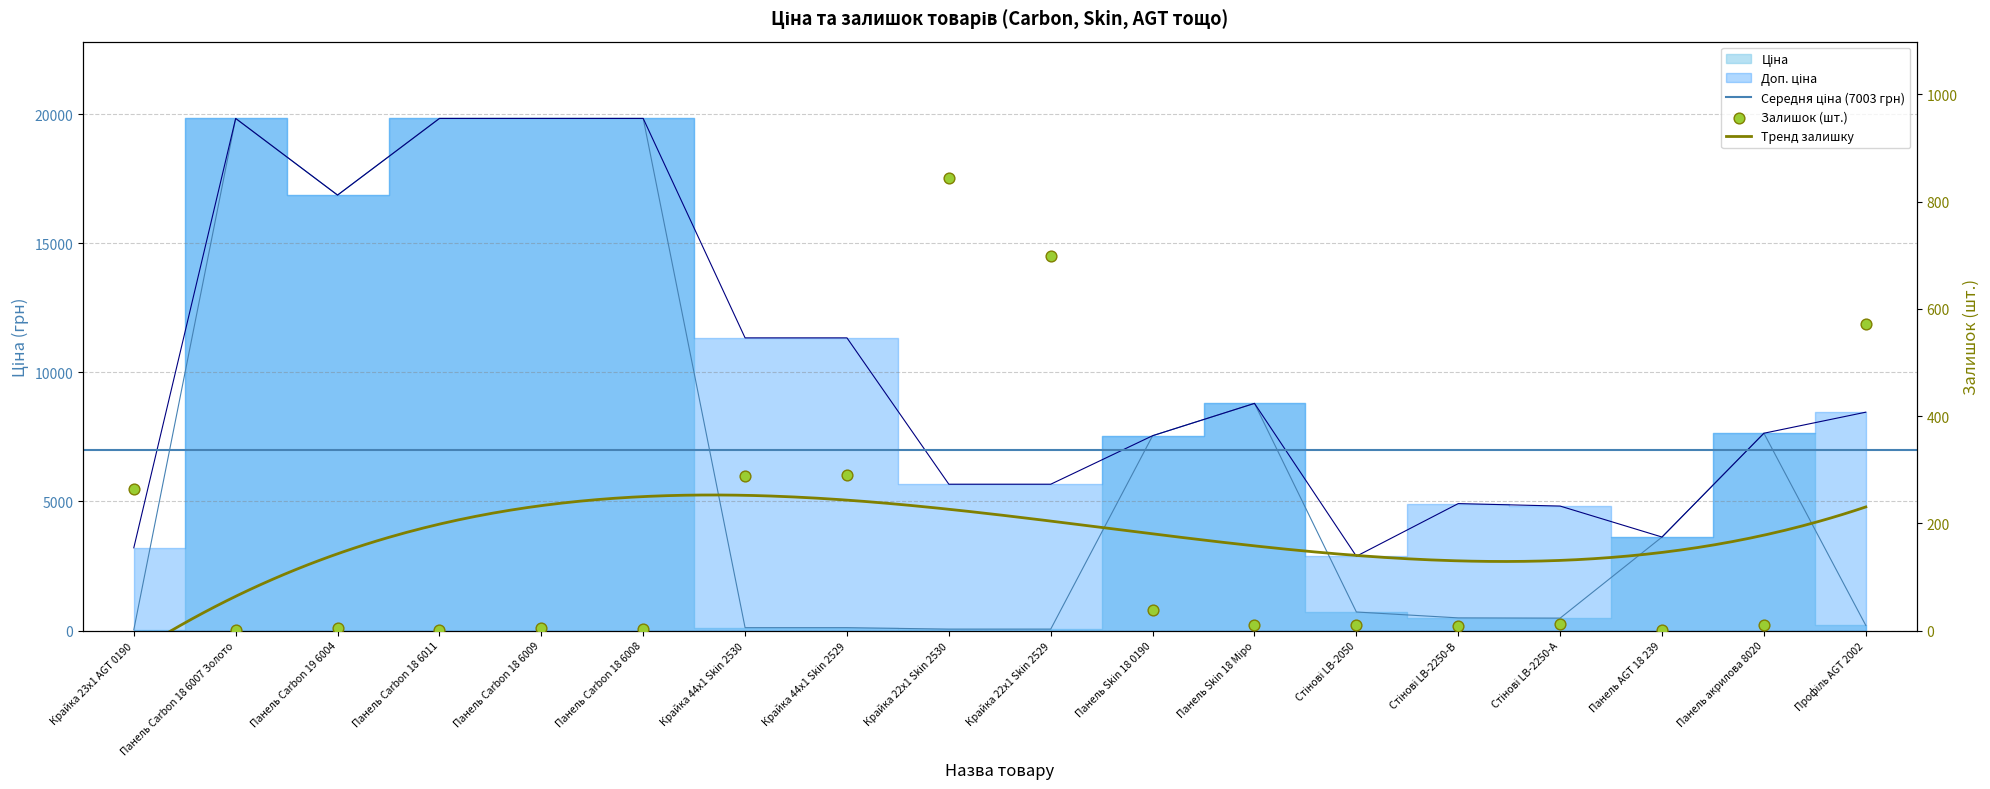

Which series reaches the minimum Y coordinate?

Залишок